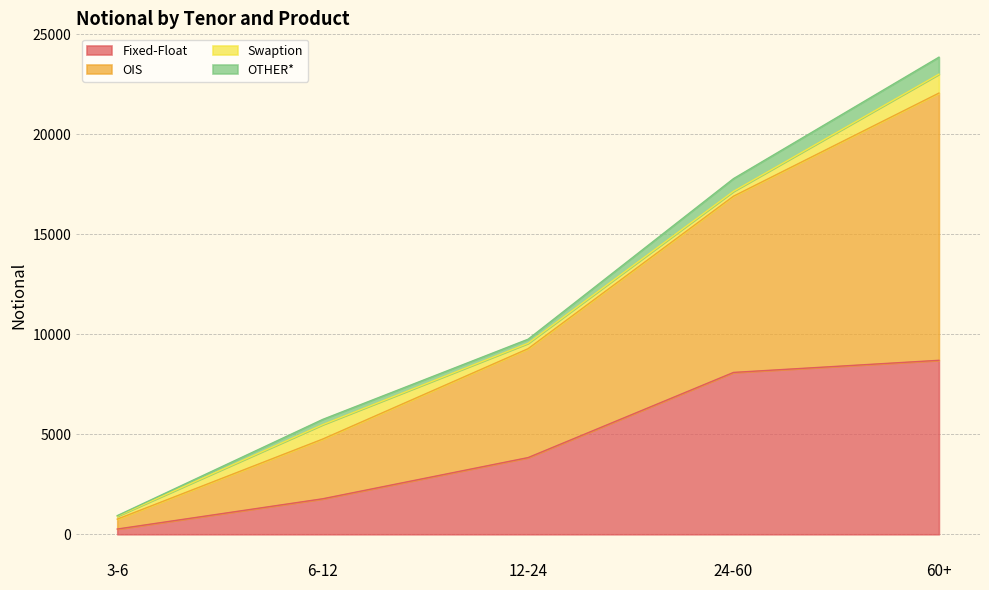

At which label is Fixed-Float closest to 4481?

12-24